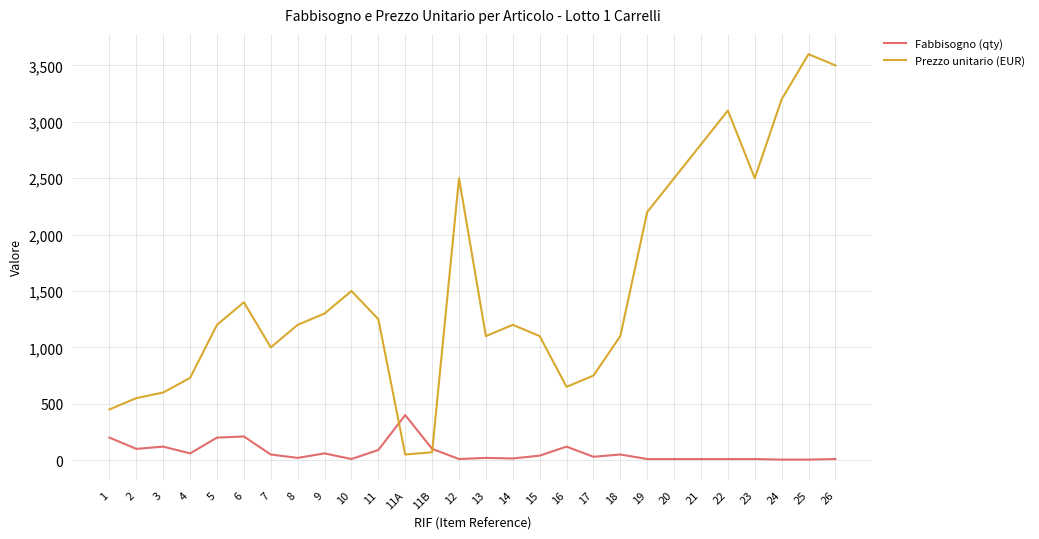

What is the difference between the Fabbisogno (qty) values at 1 and 20?

190